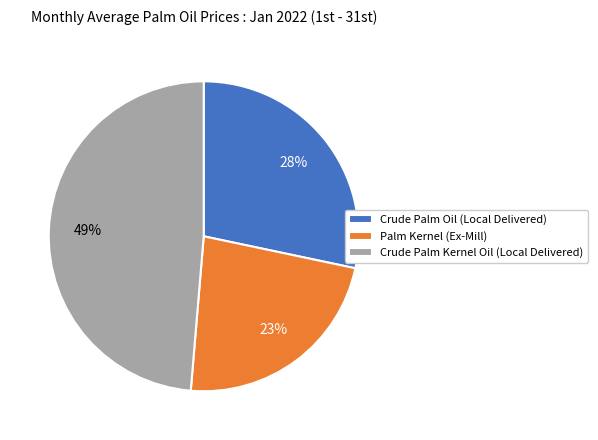

Is it true that Crude Palm Kernel Oil (Local Delivered) is 55% of the pie?

False